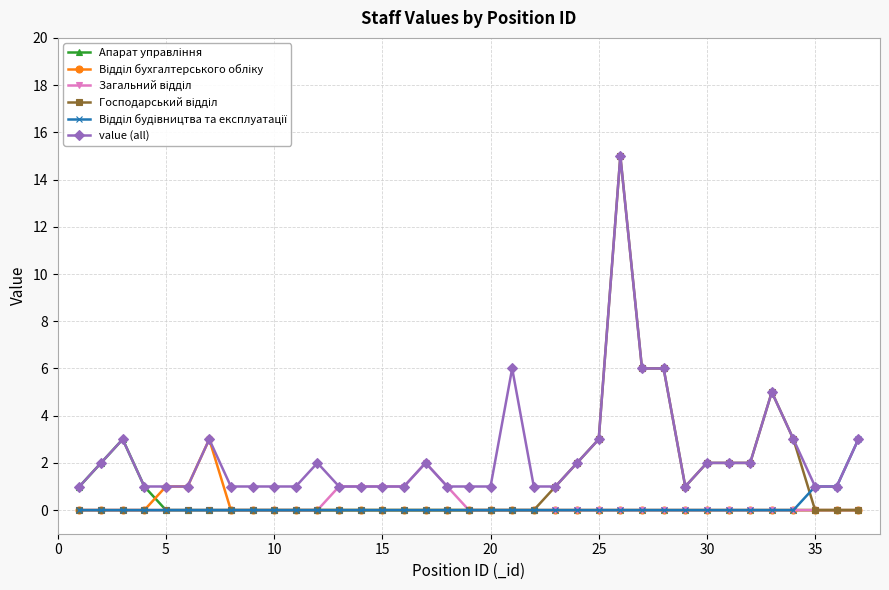

What is the highest value of the value (all) series?

15